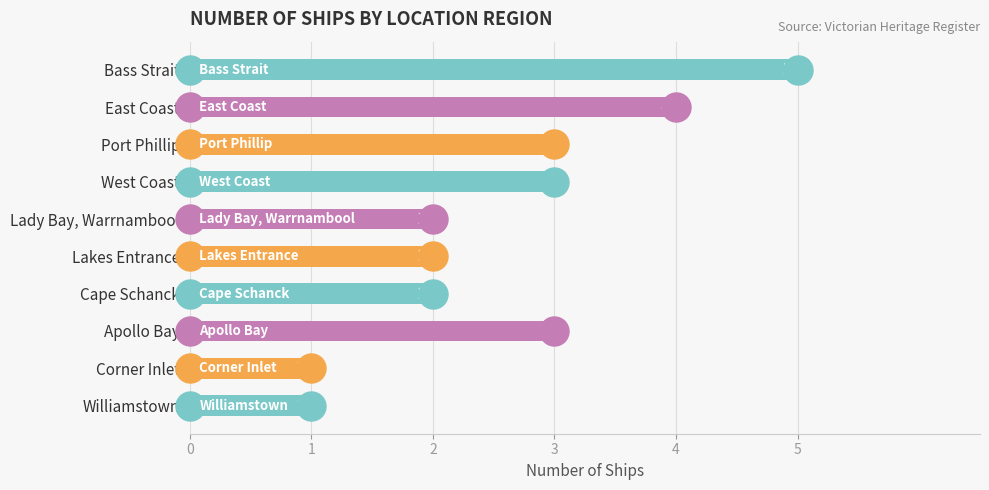

What is the smallest value displayed?

1